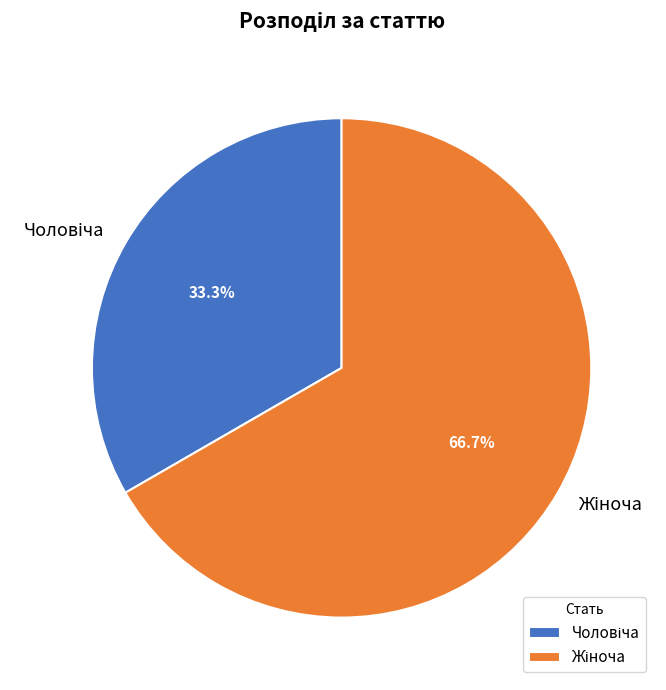

How many segments does this pie chart have?

2